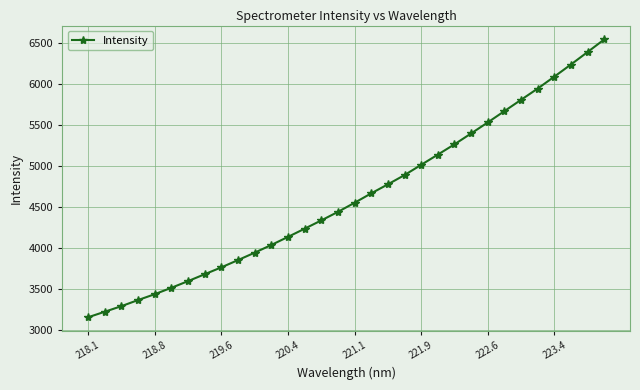

What is the difference between the maximum and minimum values?

3389.4